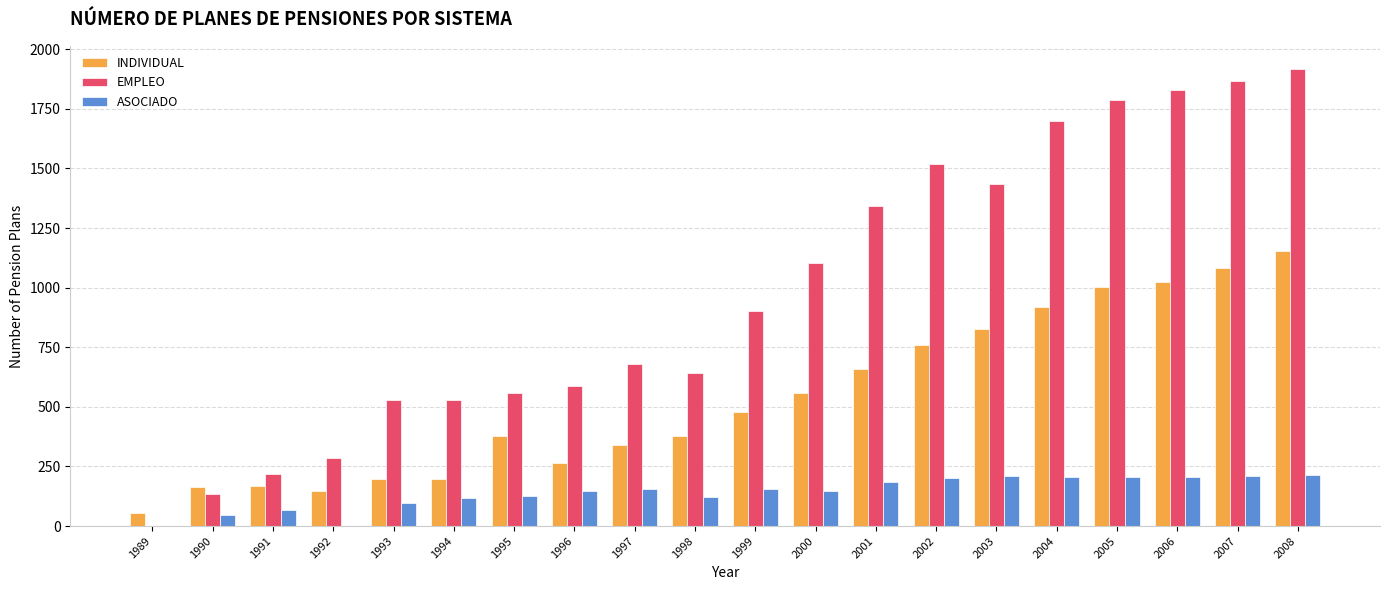

What is the average value of the ASOCIADO series?

141